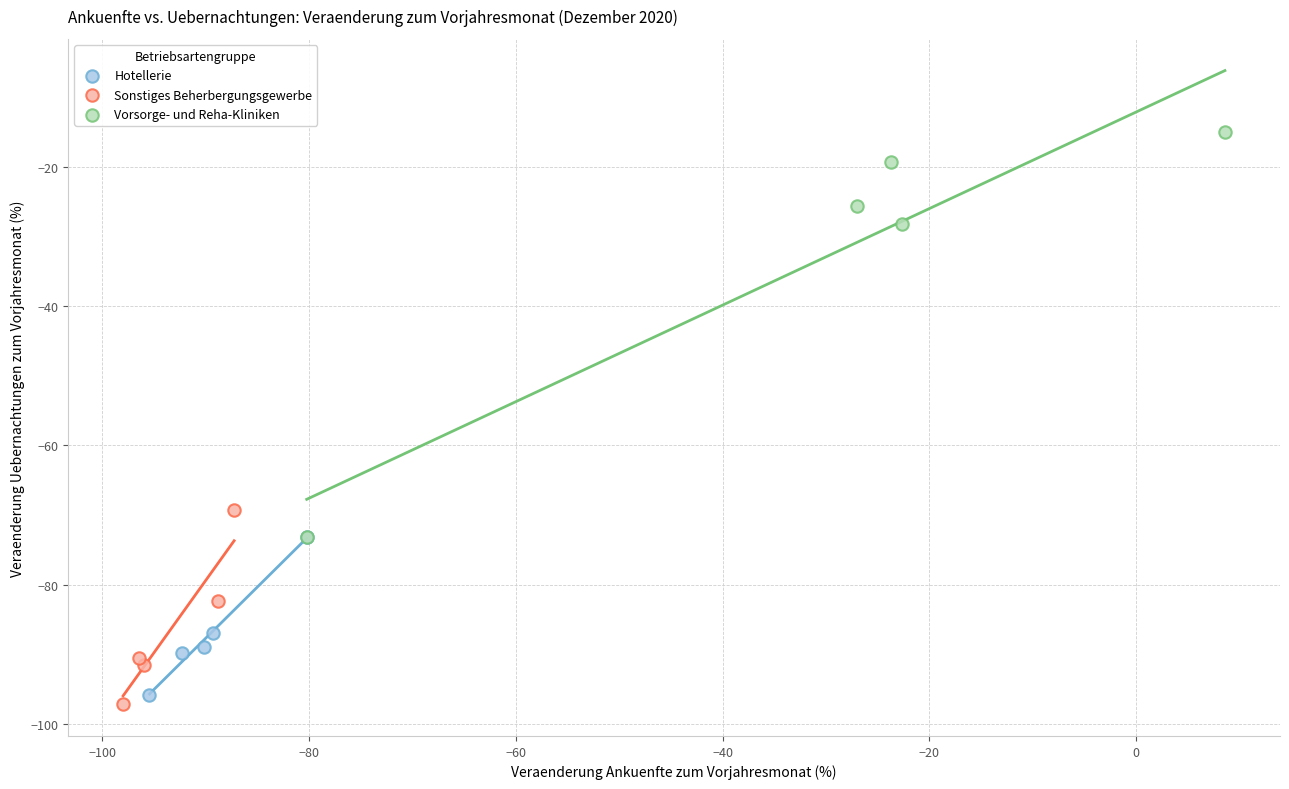

Which series has the widest spread of Y values?

Vorsorge- und Reha-Kliniken